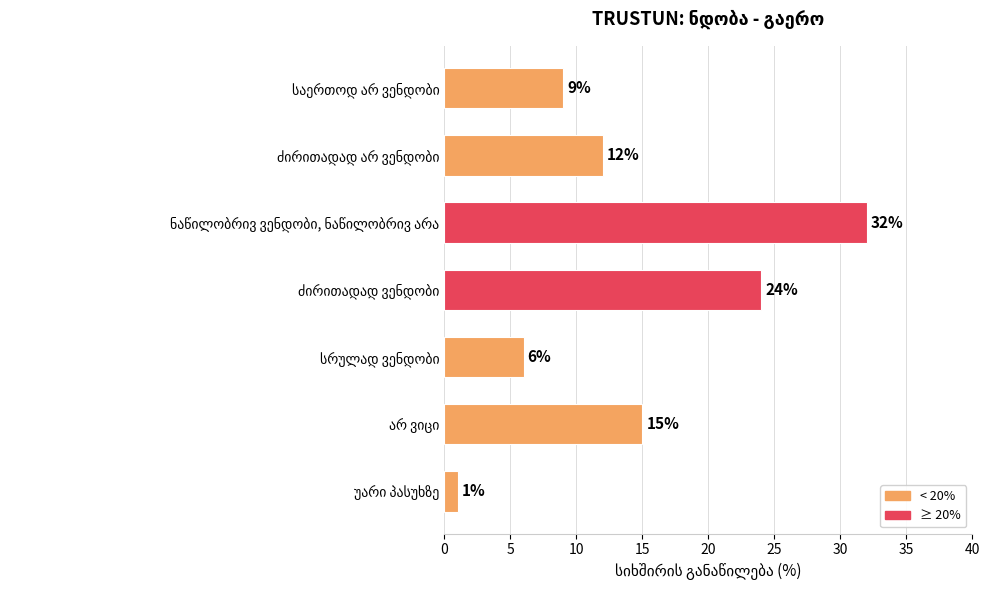

What is the difference between the maximum and minimum values?

31